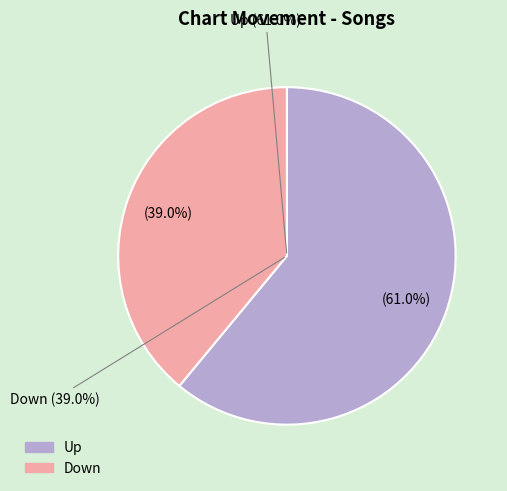

What is the change in value from Up to Down?

-22